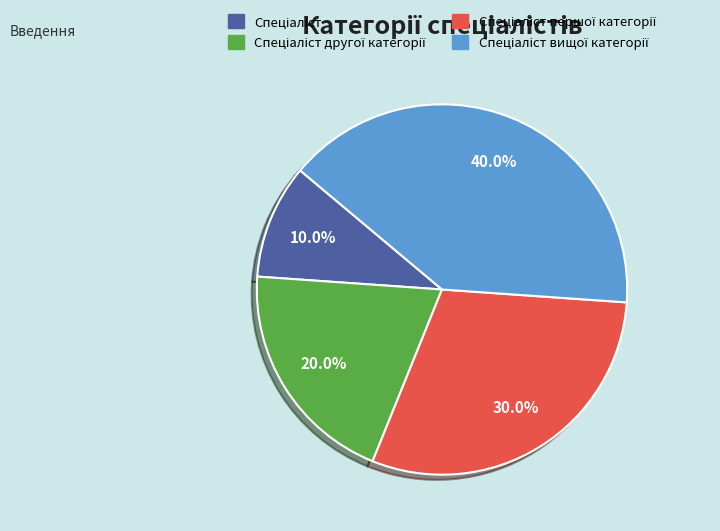

Is there a majority slice in this chart?

No